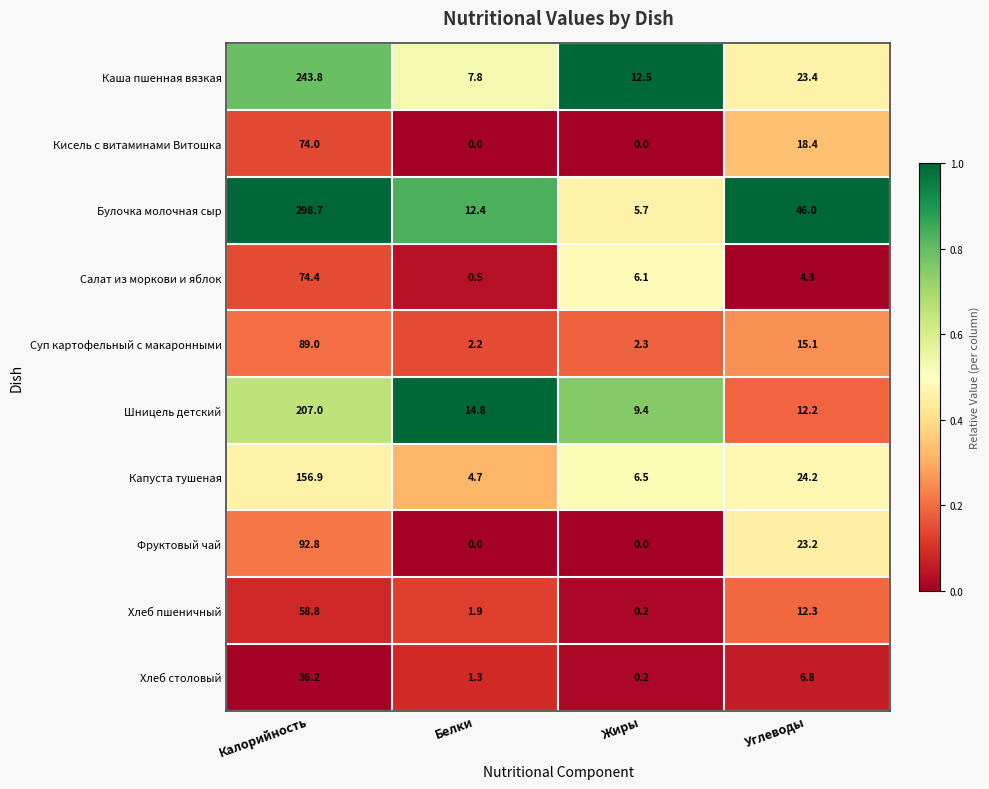

Is the value of Салат из моркови и яблок at Калорийность greater than the value of Хлеб пшеничный at Жиры?

Yes